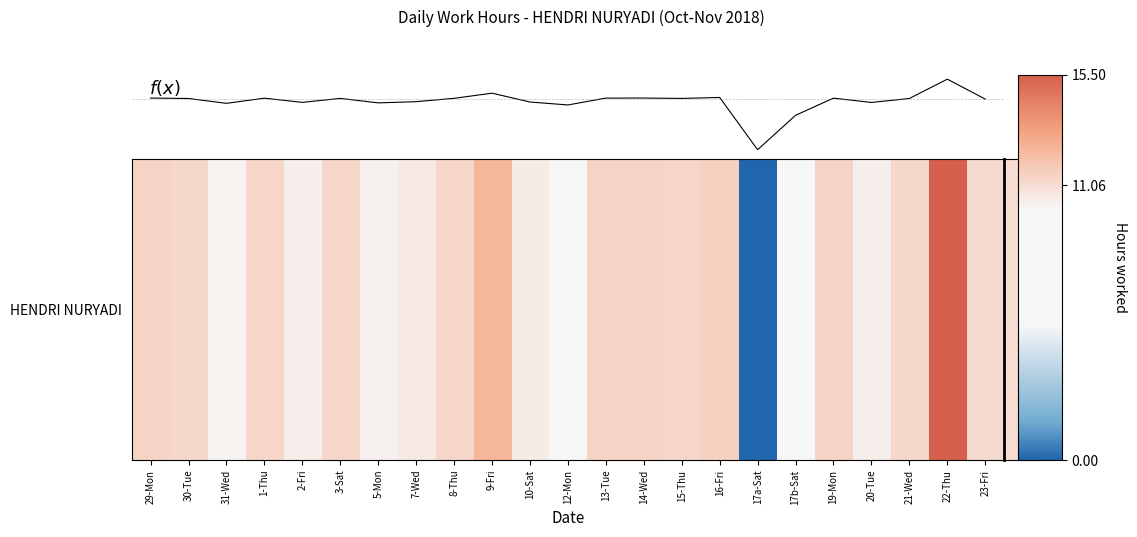

Does the chart display data point markers on the line(s)?

No